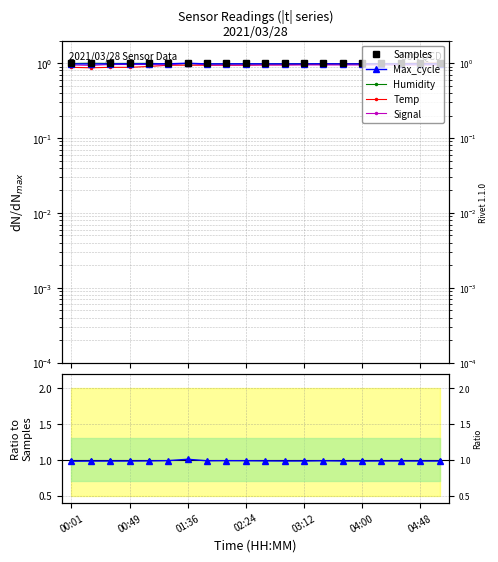

How many intersections are there between Humidity and Max_cycle?

2